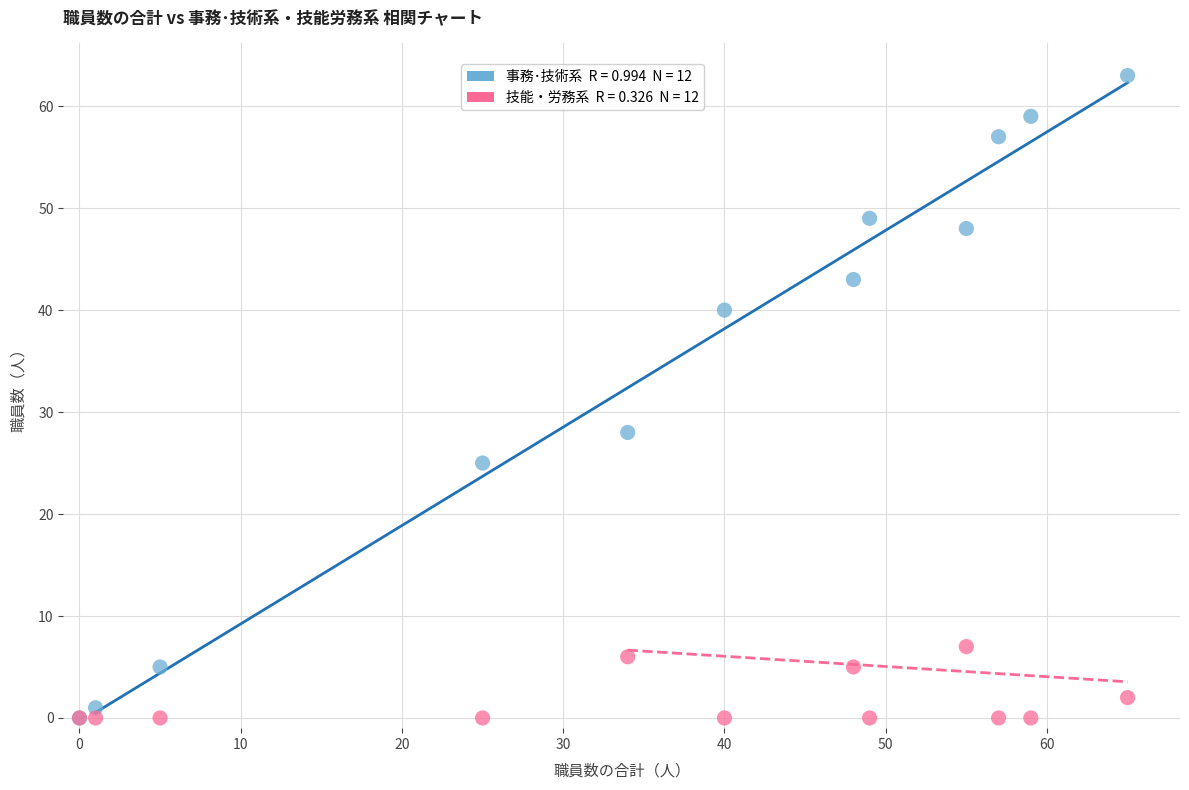

Across all series, what Y value is closest to 31?

28